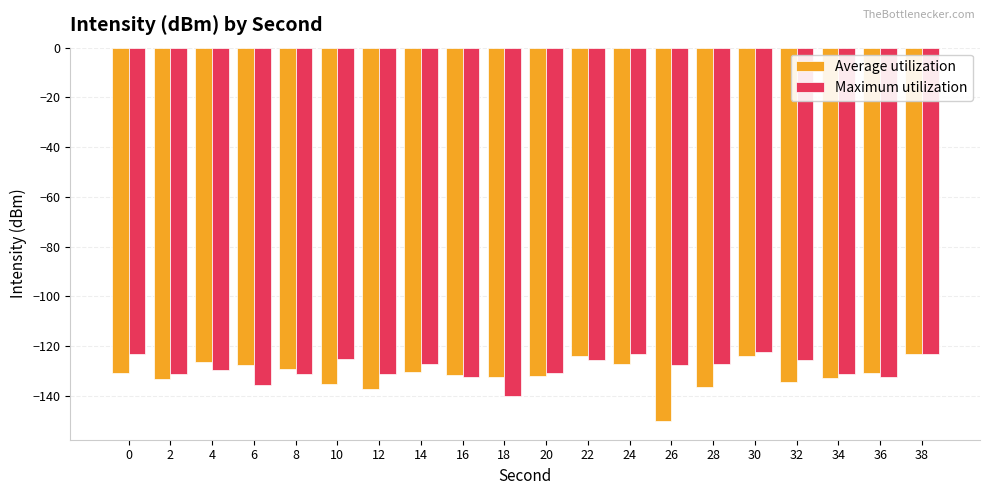

The Maximum utilization series shows -139.9 at 18. True or false?

True